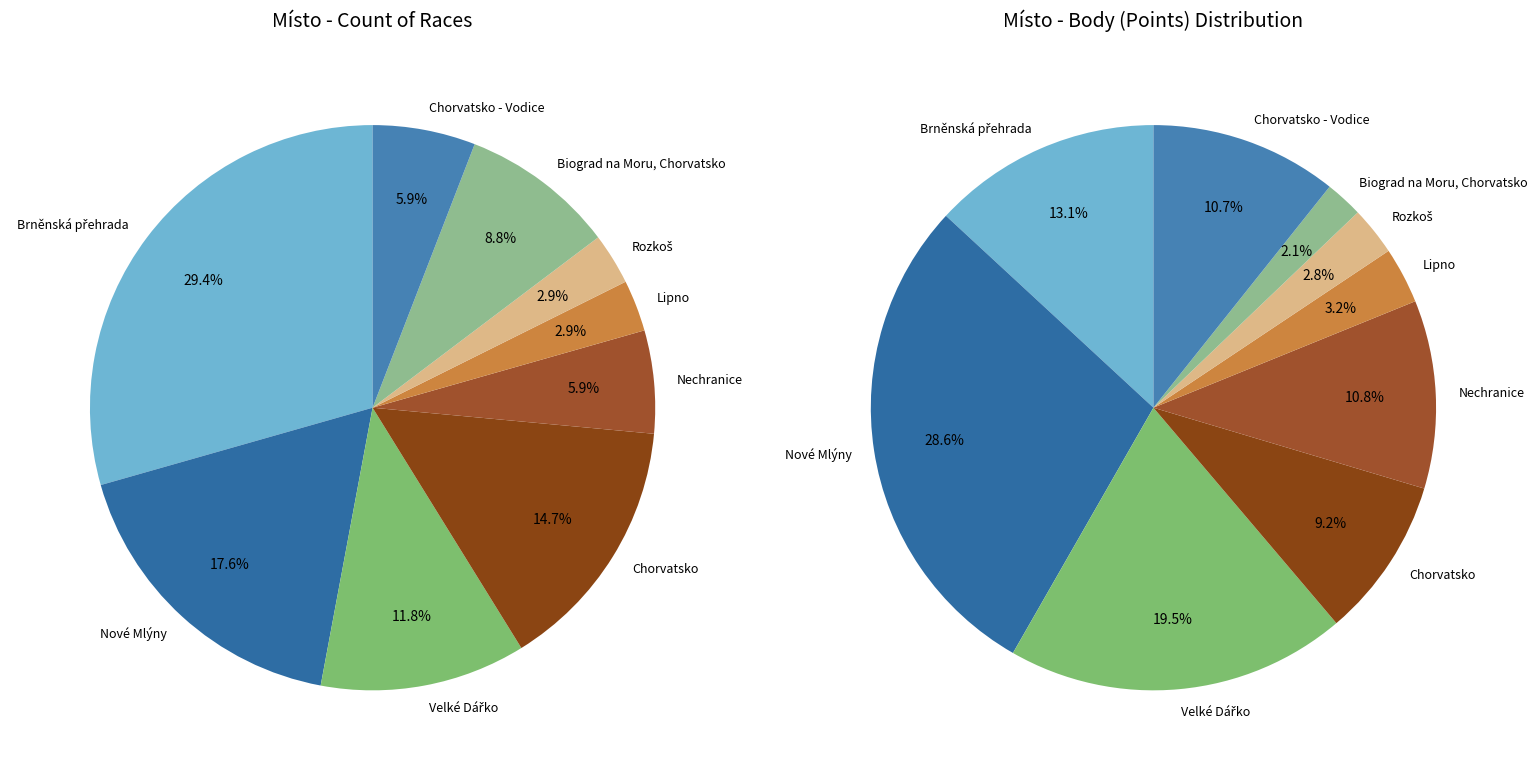

The Rozkoš slice represents 13% of the pie. True or false?

False